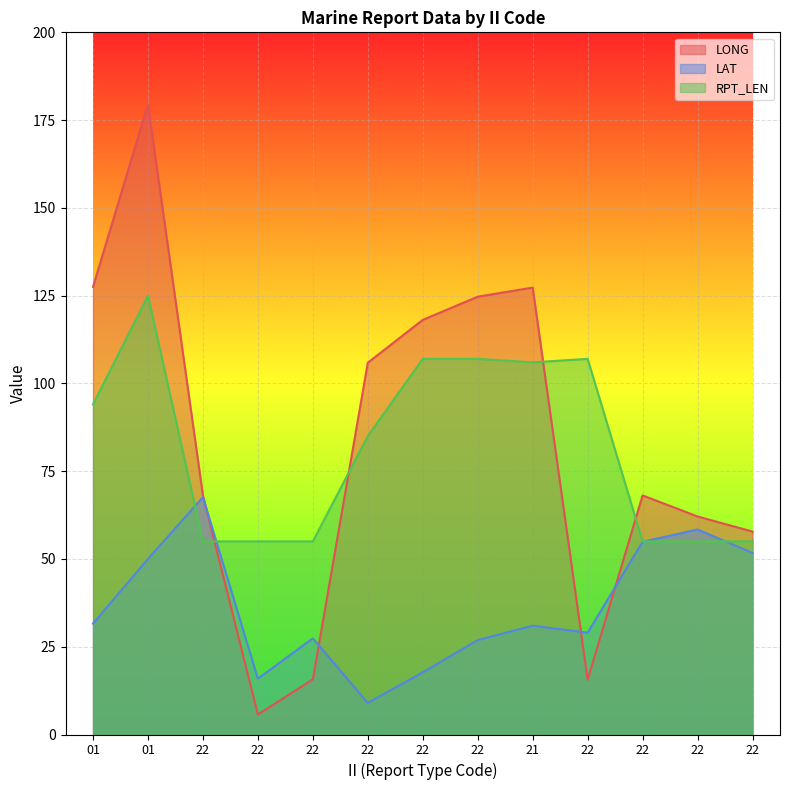

How many categories are shown in the chart?

13